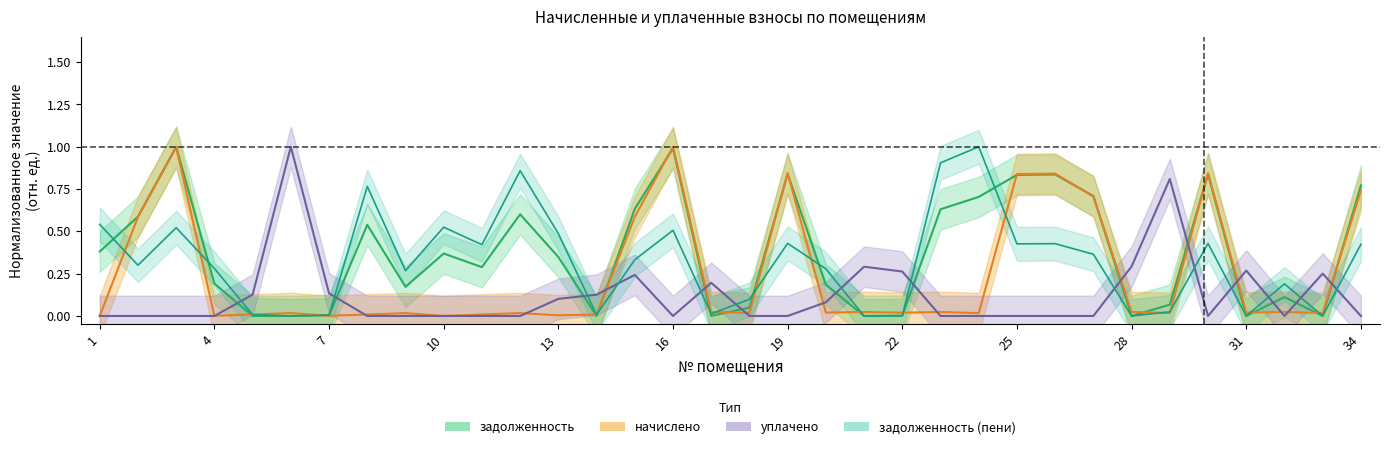

At how many categories does at least one series exceed 0?

34